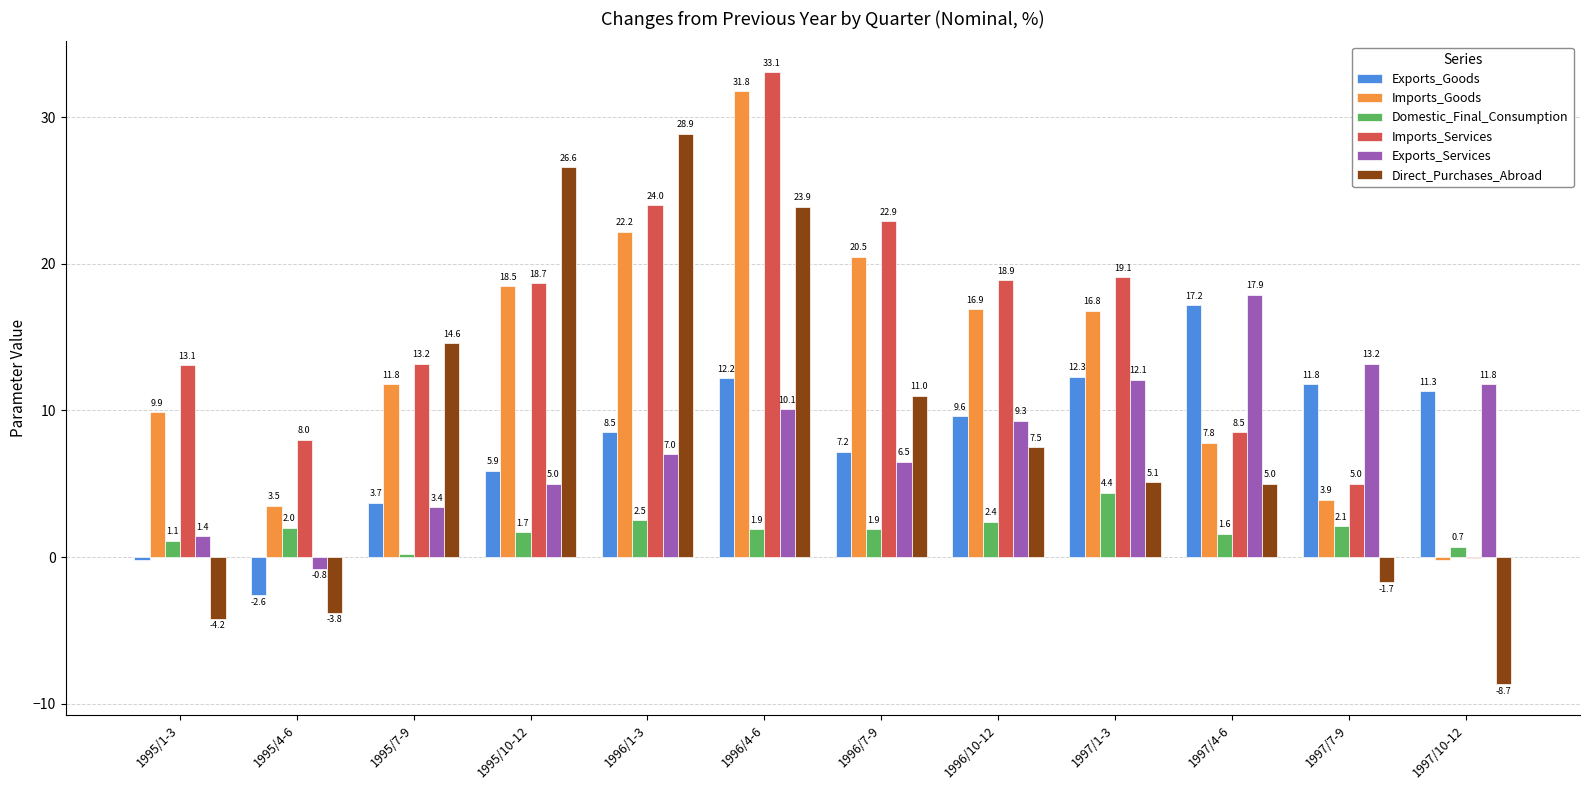

What is the sum of the Domestic_Final_Consumption values at 1995/1-3 and 1996/7-9?

3.0